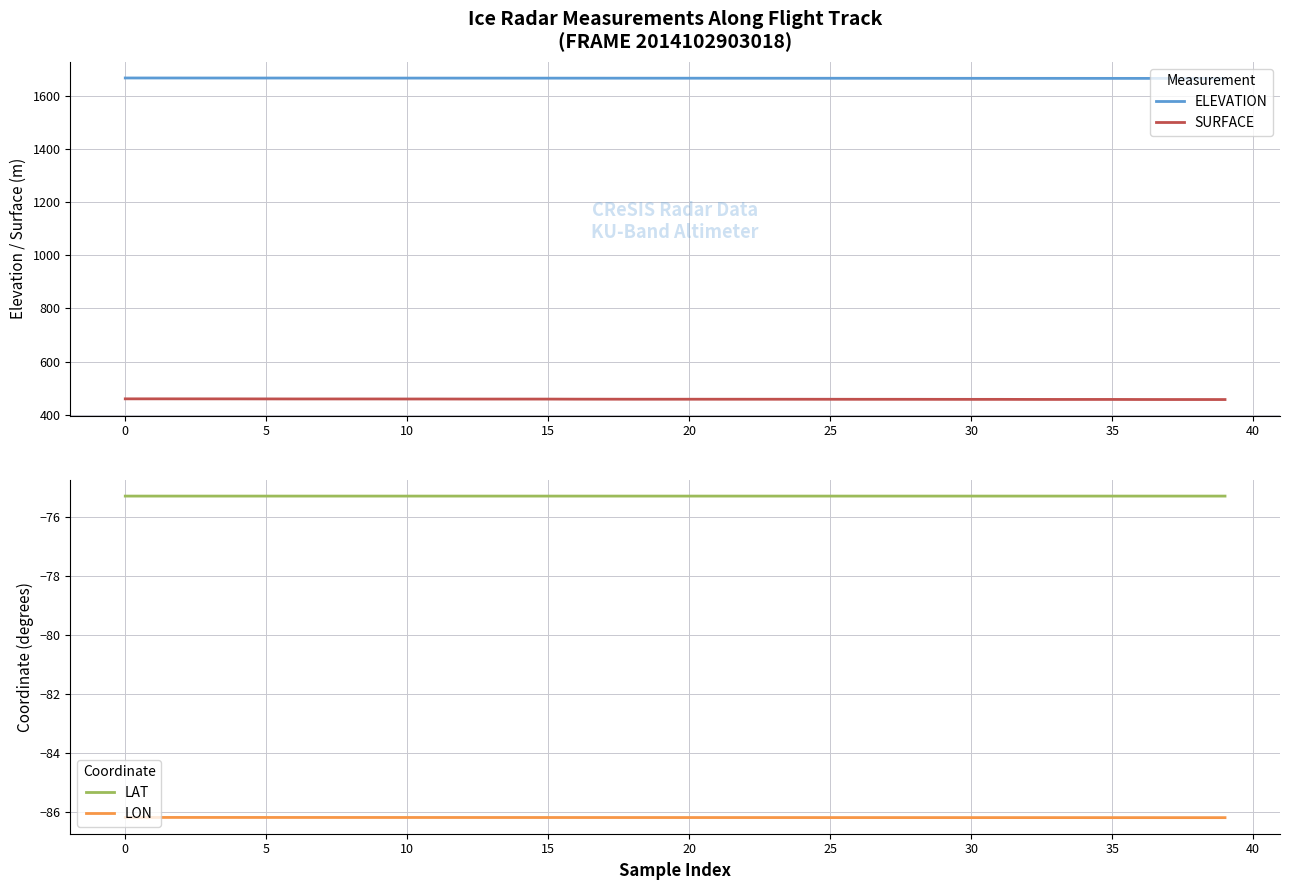

How many lines are shown in the chart?

4